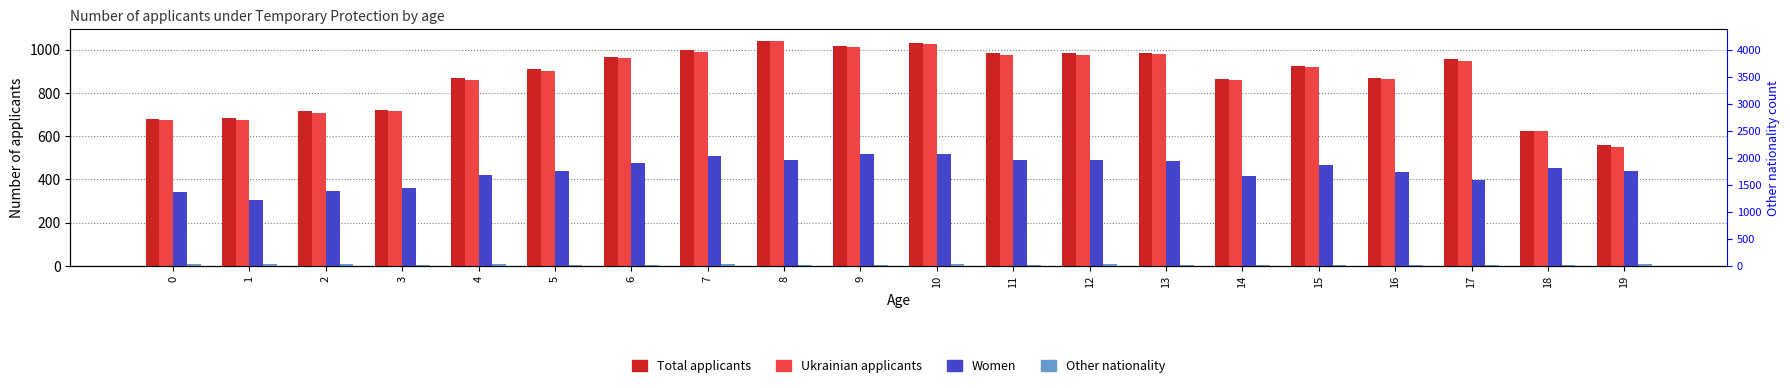

What is the minimum value shown in the chart?

3